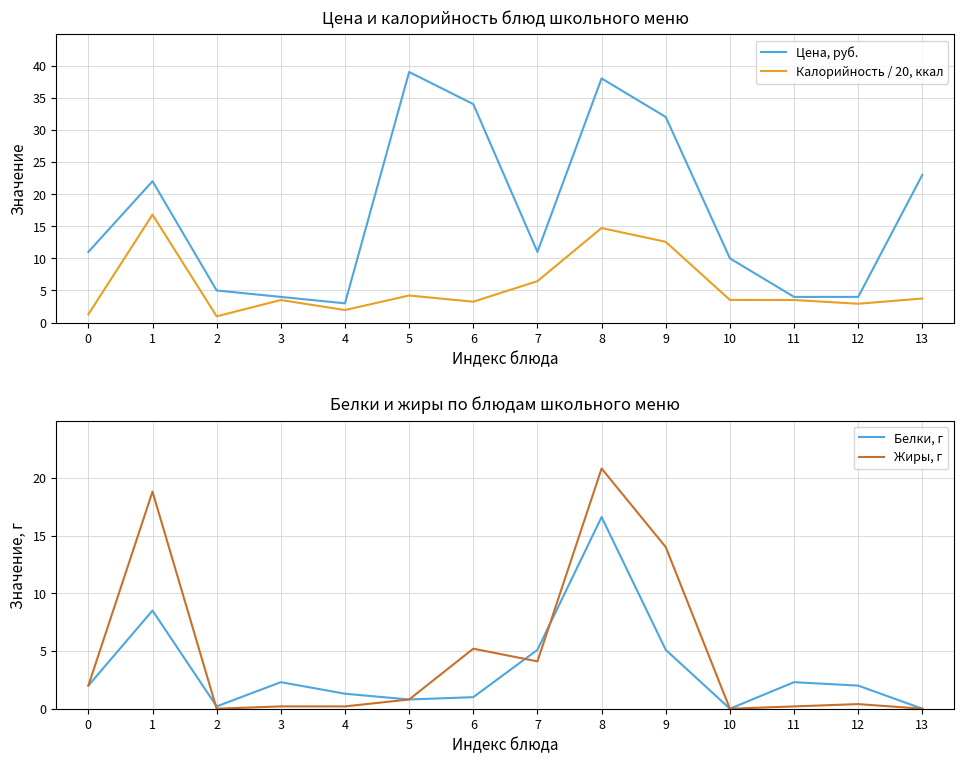

How many lines are shown in the chart?

4